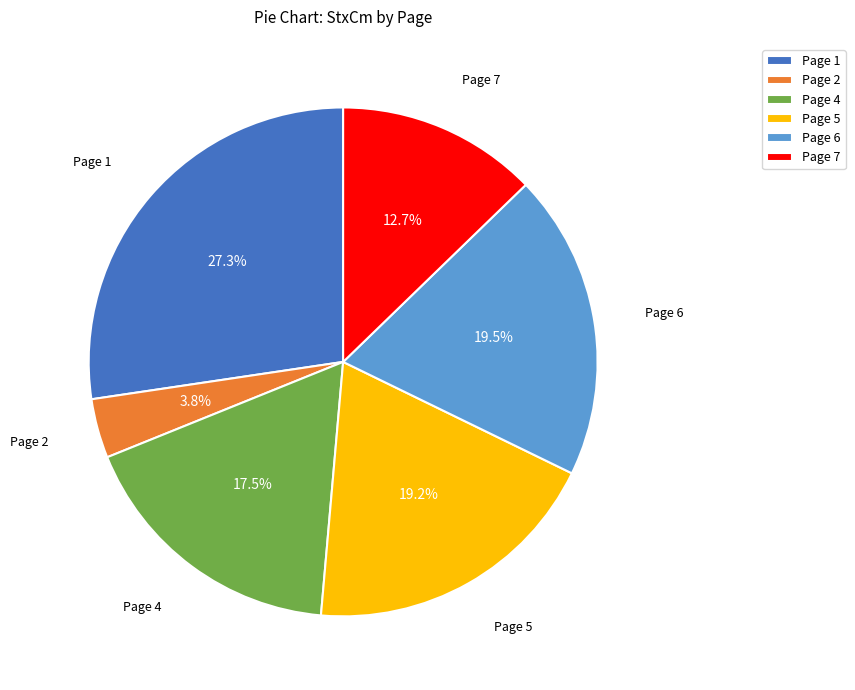

Combined, what portion of the pie is Page 5 and Page 7?

31.9%